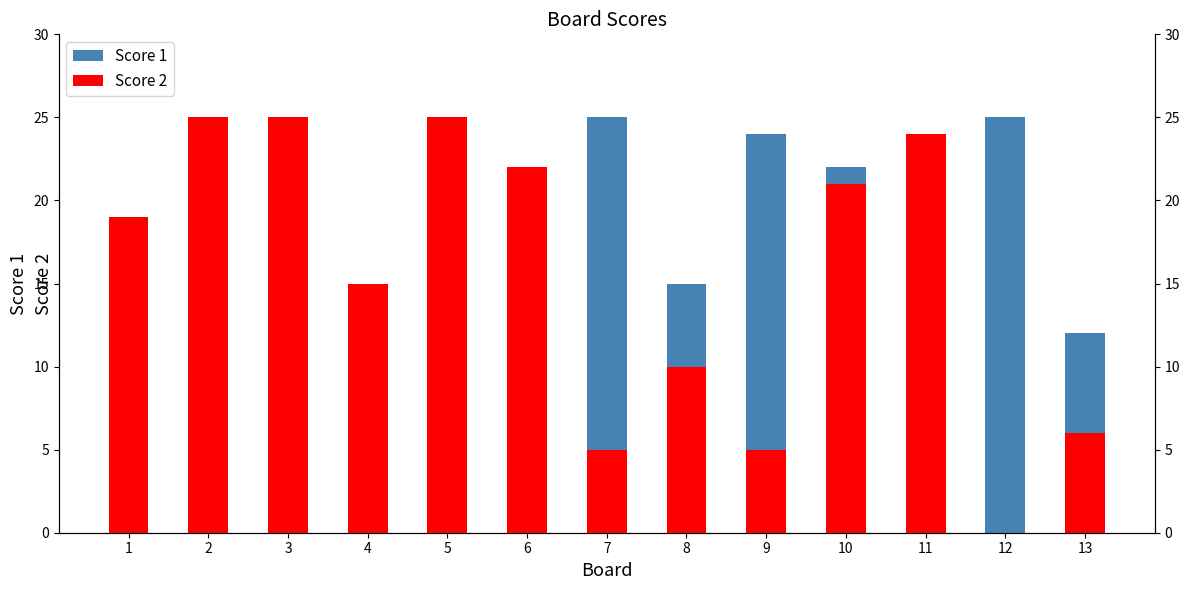

Reading left to right, what are all the values shown in this chart?

Score 1: 1=15	2=6	3=5	4=5	5=0	6=8	7=25	8=15	9=24	10=22	11=4	12=25	13=12
Score 2: 1=19	2=25	3=25	4=15	5=25	6=22	7=5	8=10	9=5	10=21	11=24	12=0	13=6